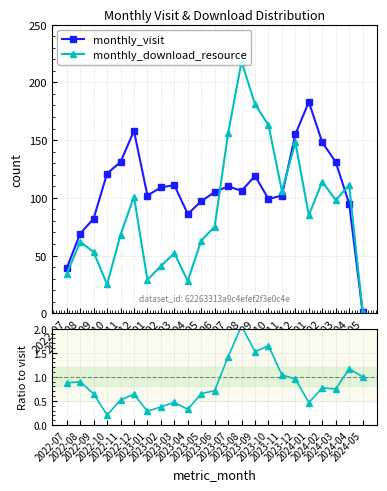

True or false: monthly_download_resource has more than 0 points higher than both neighbors.

True